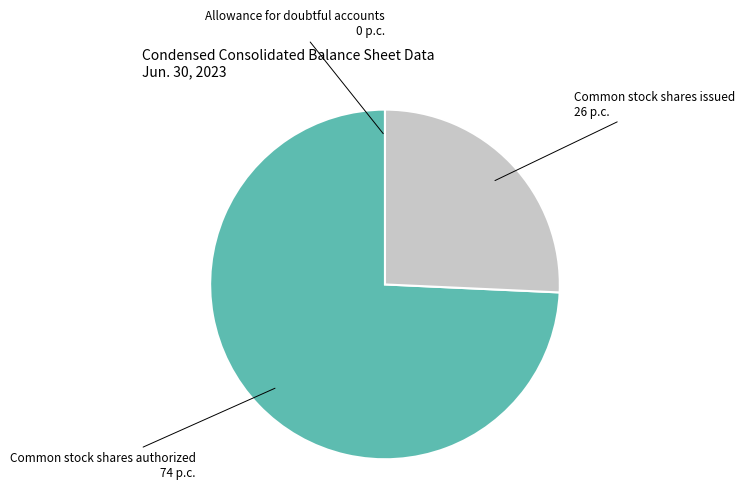

Combined, do Common stock shares authorized 74 p.c. and Common stock shares issued 26 p.c. account for over 50%?

Yes